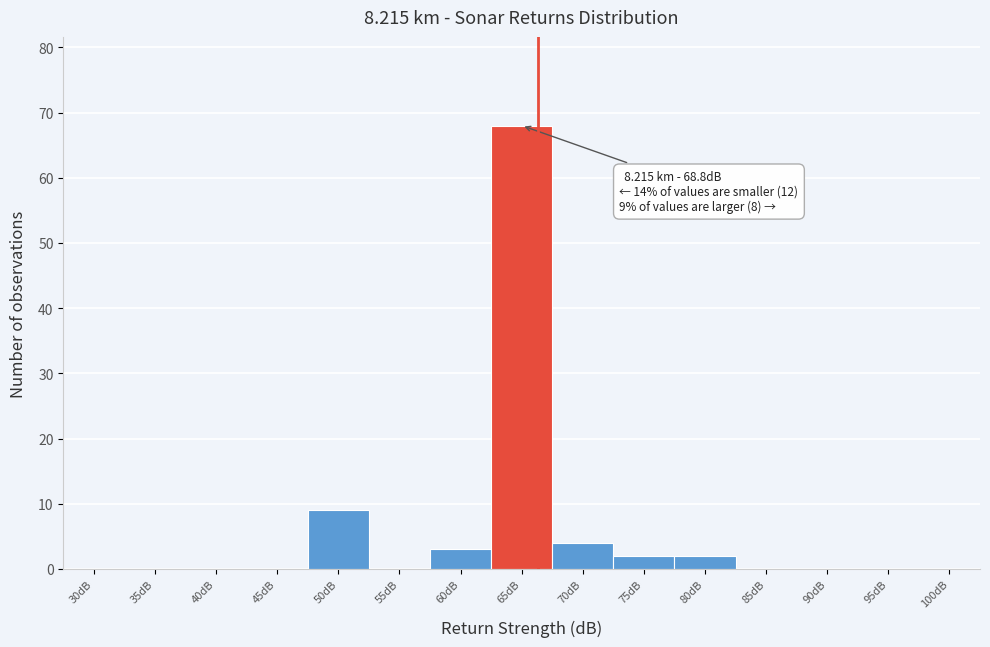

Reading left to right, extract all data points from this chart.

30dB=0	35dB=0	40dB=0	45dB=0	50dB=9	55dB=0	60dB=3	65dB=68	70dB=4	75dB=2	80dB=2	85dB=0	90dB=0	95dB=0	100dB=0